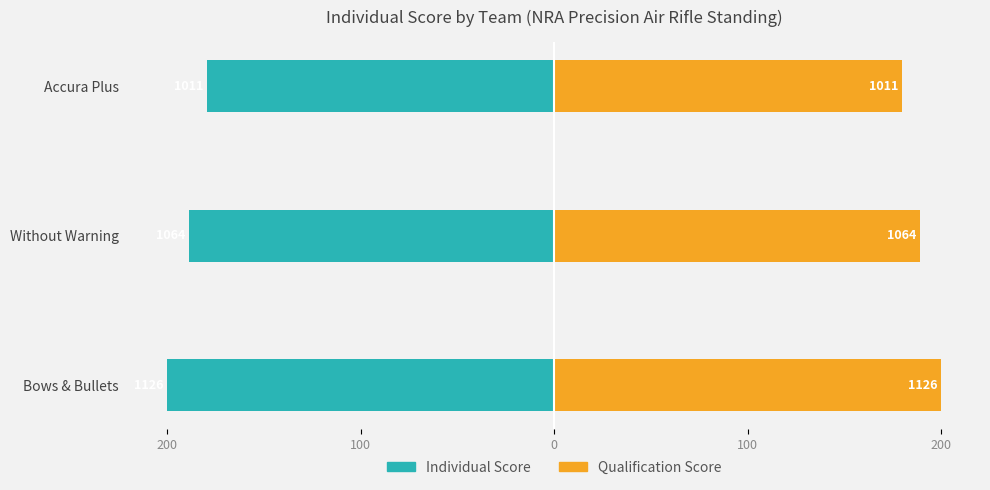

At Accura Plus, list the series in order from smallest to largest.

Individual Score, Qualification Score